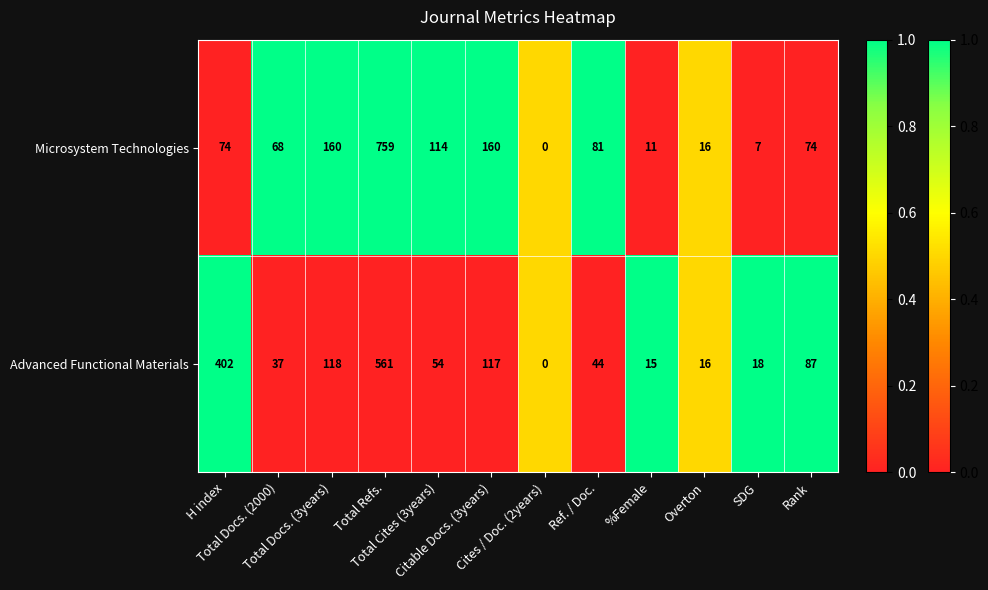

Rank the series by their maximum value, from highest to lowest.

Microsystem Technologies, Advanced Functional Materials